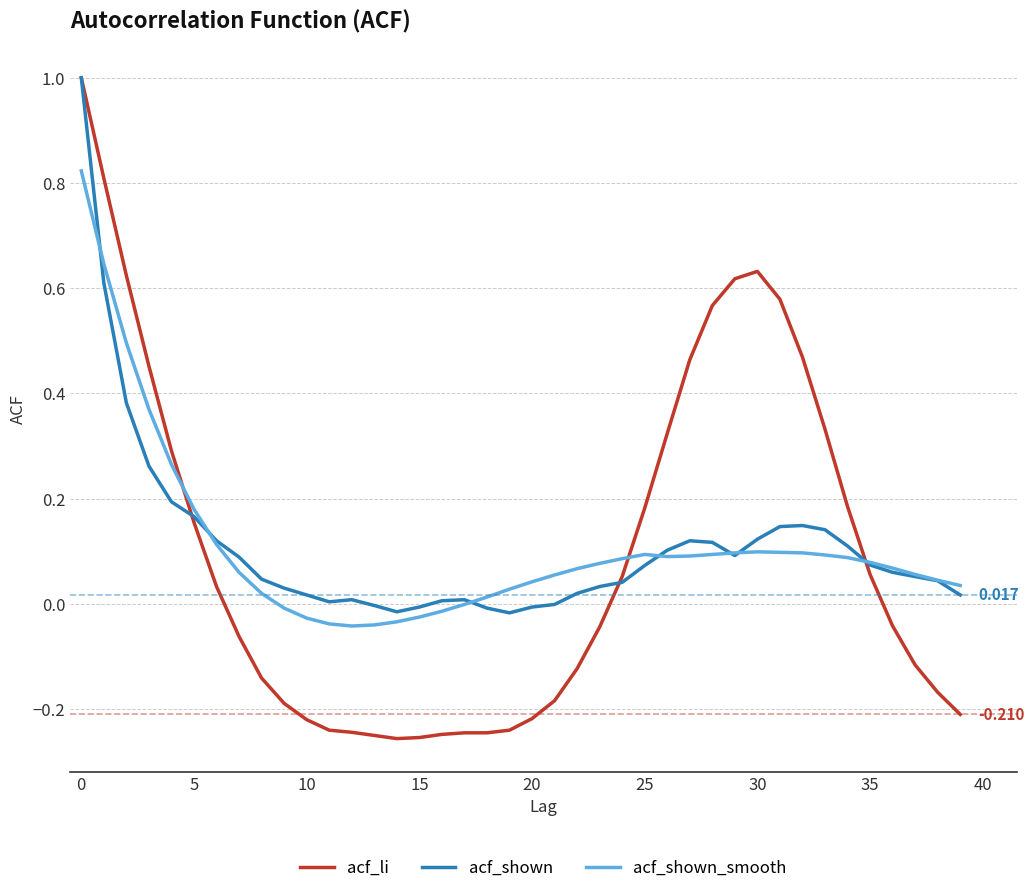

Which series has the largest range (max minus min)?

acf_li